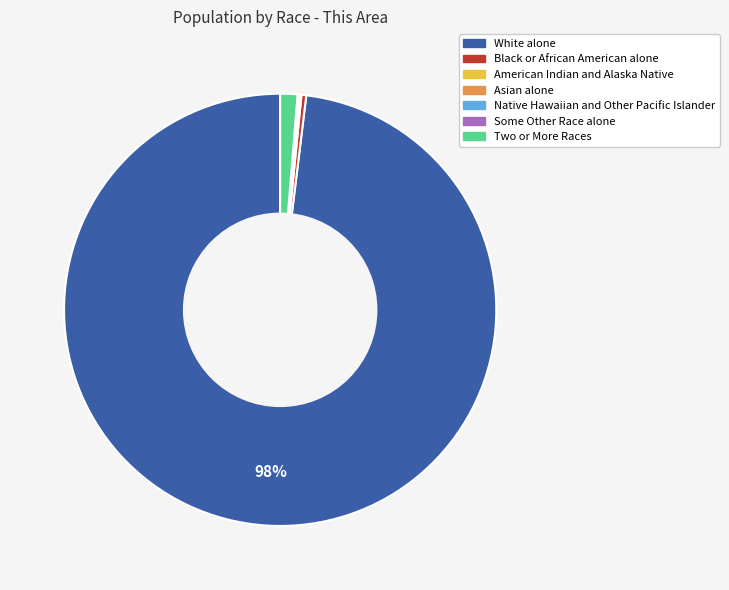

To the nearest percent, what is the average slice percentage?

14%